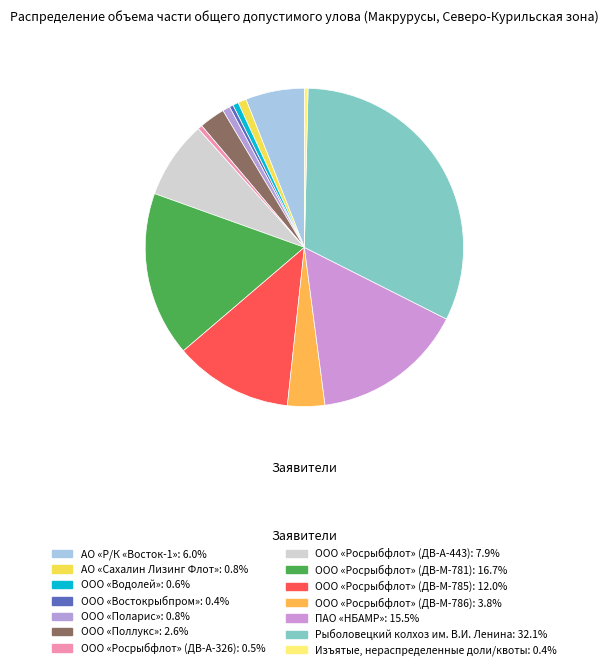

Does ООО «Росрыбфлот» (ДВ-А-326) account for over 50% of the chart?

No